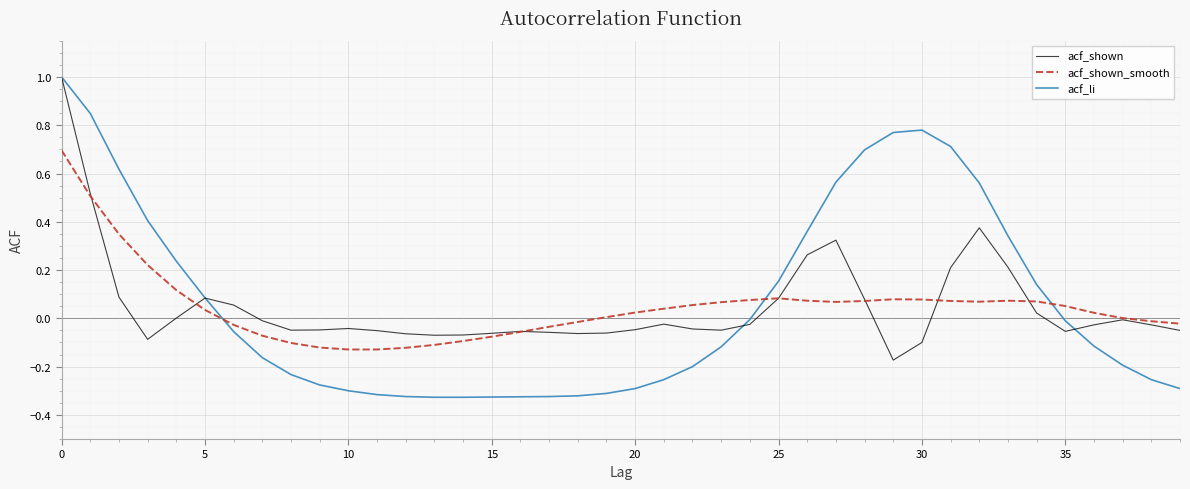

Which series has the widest spread of values?

acf_li